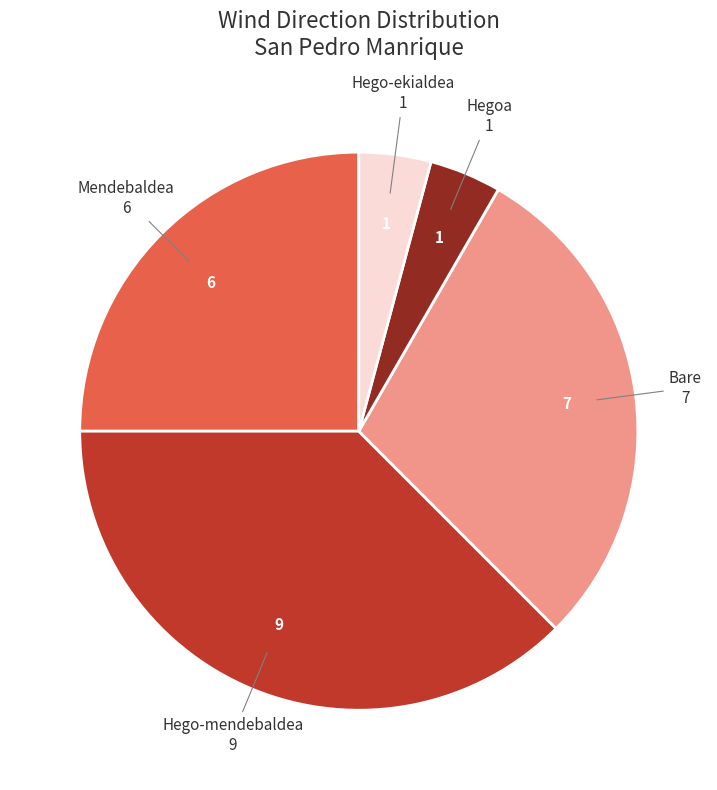

Is there any slice that represents more than half of the pie?

No